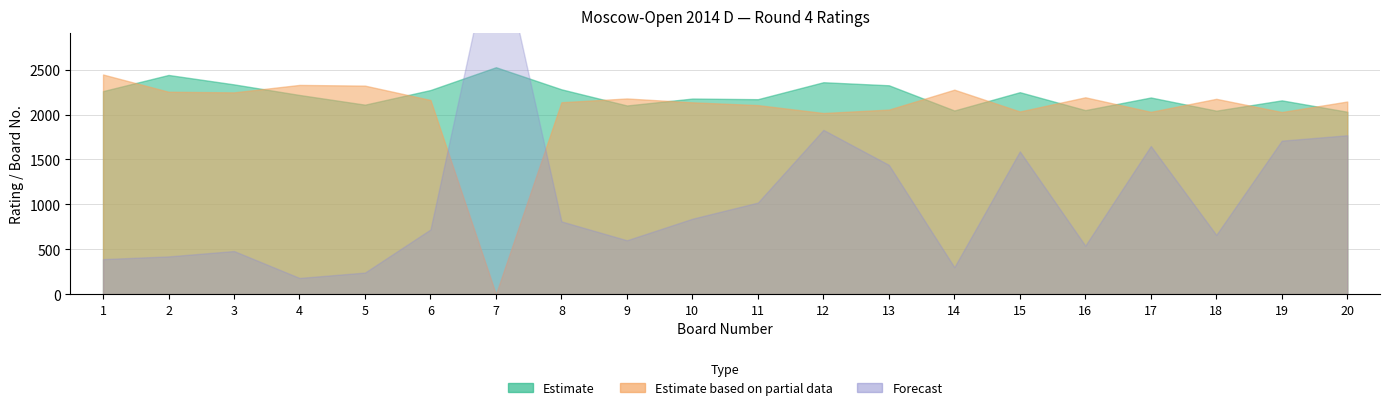

Rank the series at 5 from lowest to highest value.

Forecast, Estimate, Estimate based on partial data